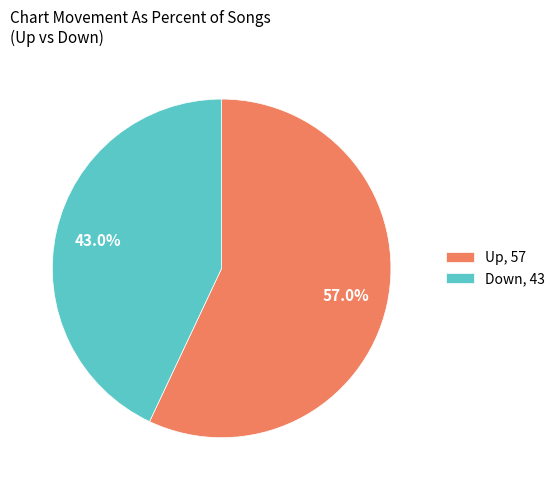

Approximately how many times larger is the value at Up, 57 compared to Down, 43?

1.3